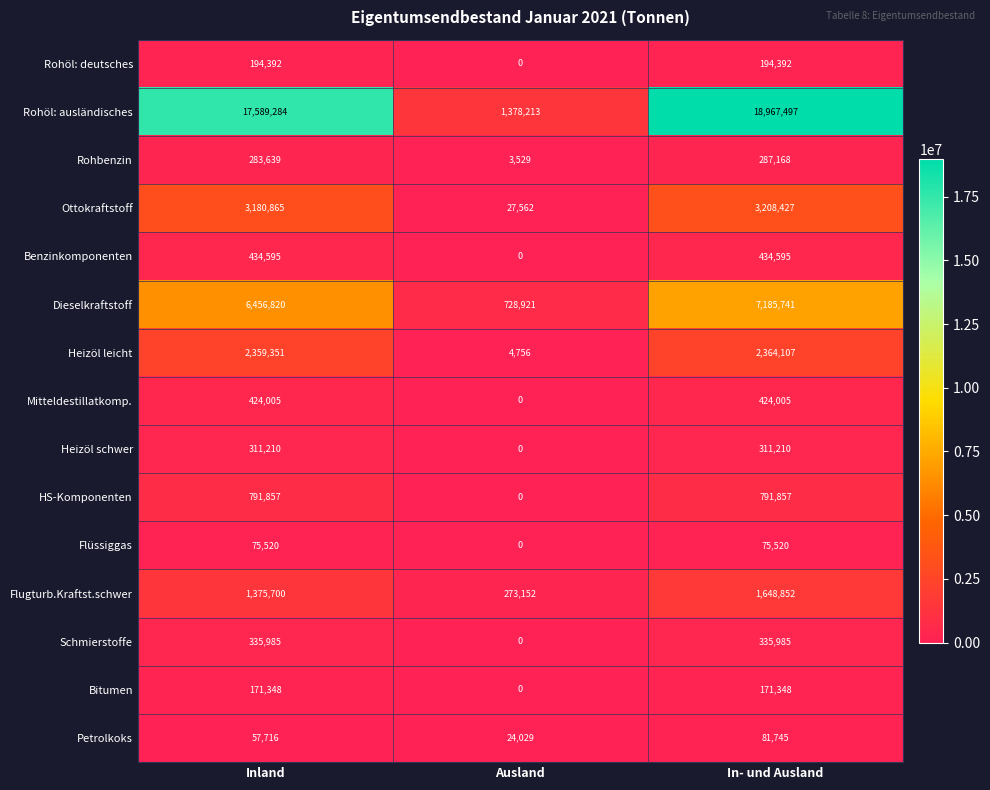

Rank the series by their maximum value, from lowest to highest.

Flüssiggas, Petrolkoks, Bitumen, Rohöl: deutsches, Rohbenzin, Heizöl schwer, Schmierstoffe, Mitteldestillatkomp., Benzinkomponenten, HS-Komponenten, Flugturb.Kraftst.schwer, Heizöl leicht, Ottokraftstoff, Dieselkraftstoff, Rohöl: ausländisches